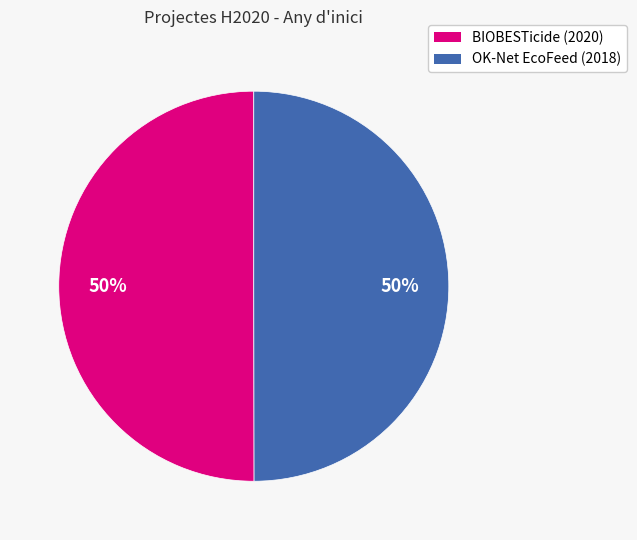

To the nearest percent, what is the average slice percentage?

50%